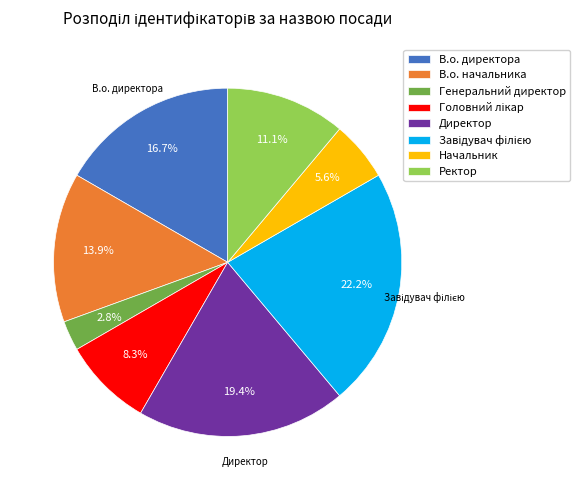

What is the smallest slice in the pie chart?

Генеральний директор